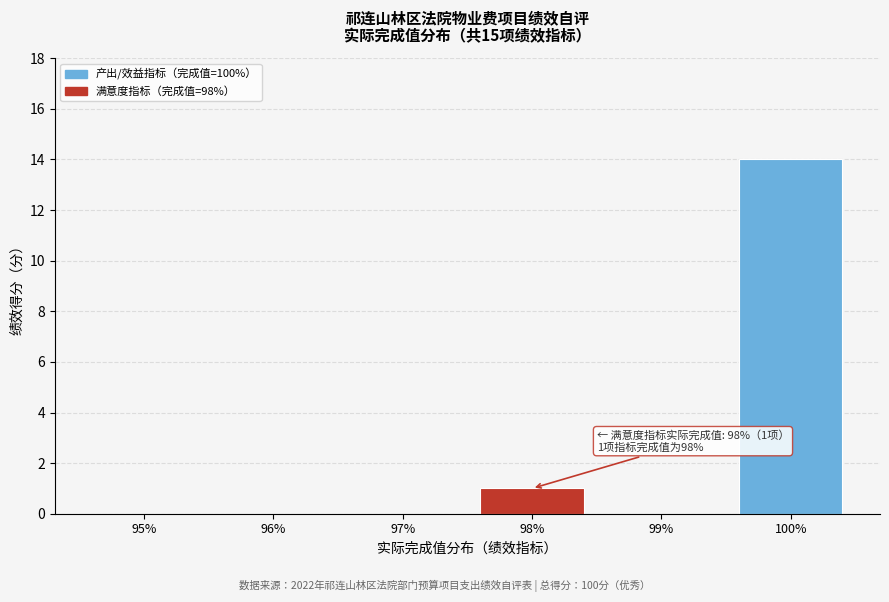

Reading left to right, transcribe all the data shown in this chart.

95%=0	96%=0	97%=0	98%=1	99%=0	100%=14